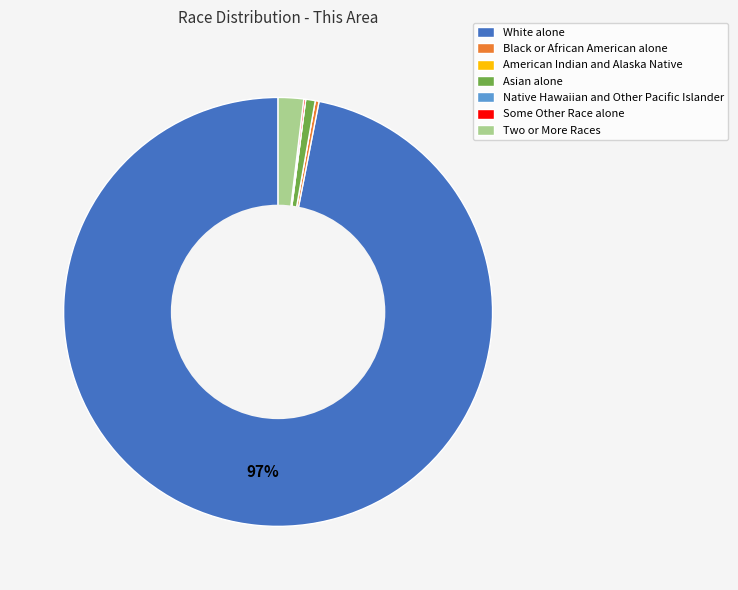

Do Two or More Races and White alone together represent more than half of the pie?

Yes